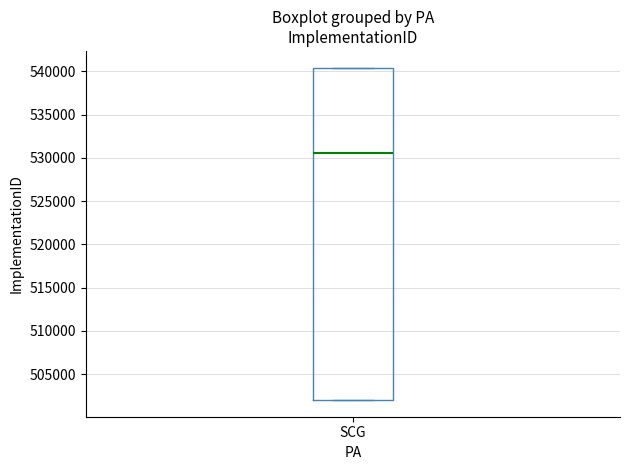

Read this box plot against the y-axis: the position of the median line, the range covered by the box, and the ends of both whiskers. The values are not printed on the chart, so give them approximately, as read against the axis.

median 530500, box 502000 to 540500, whiskers 502000 to 540500